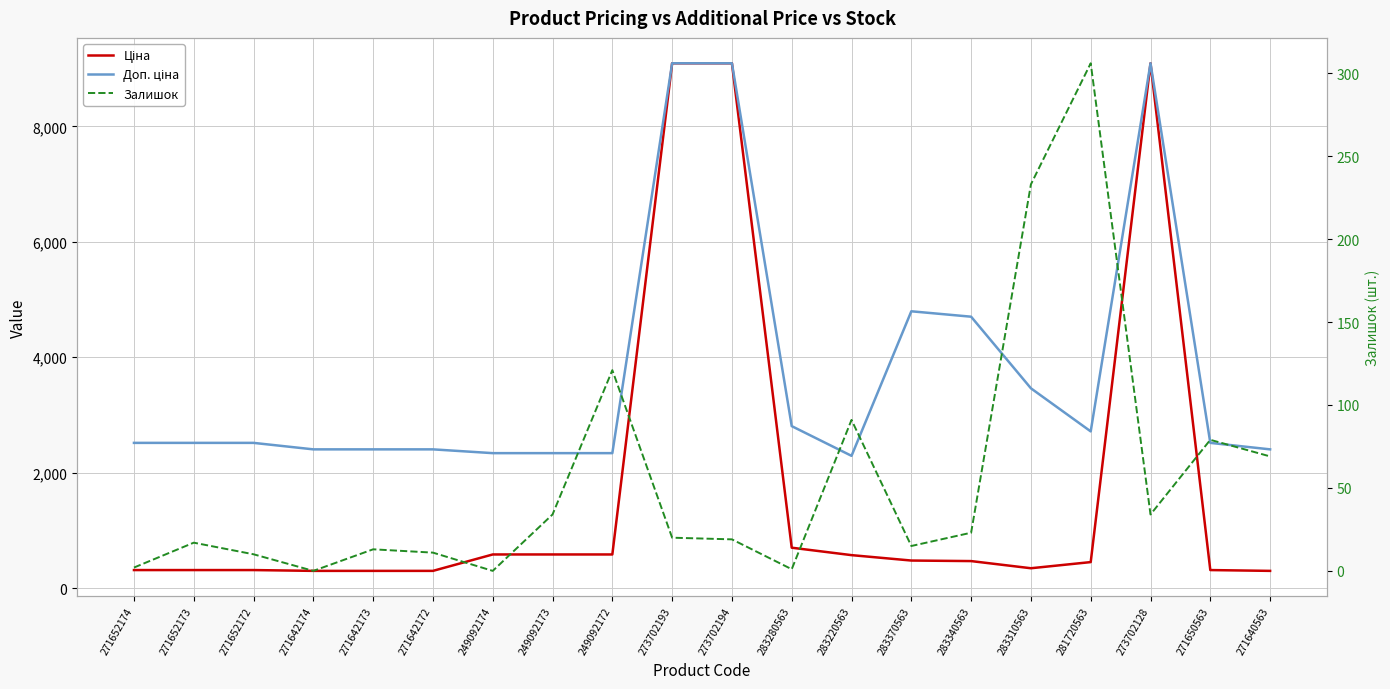

How many data points in Залишок are above 20?

9